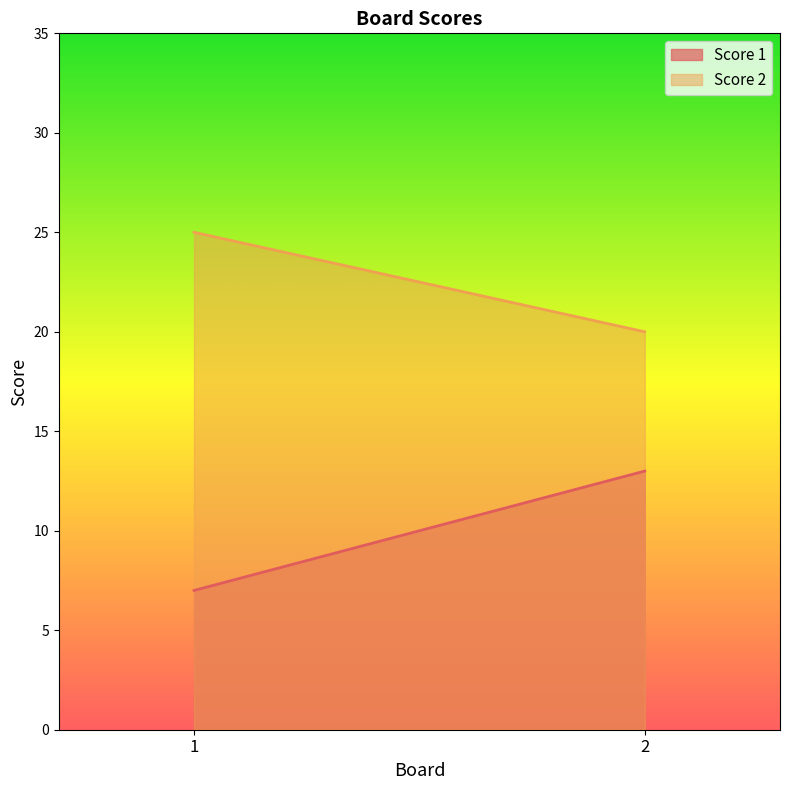

Rank the series at 1 from lowest to highest value.

Score 1, Score 2